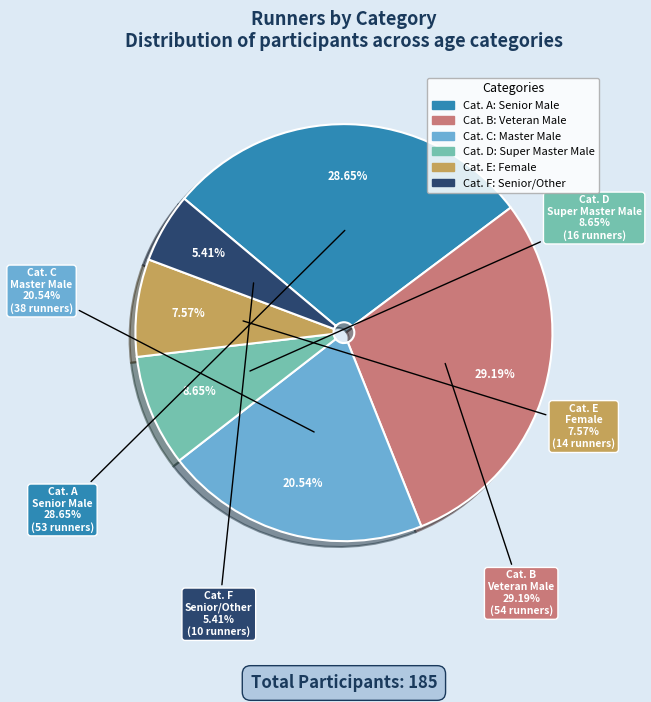

To the nearest percent, what is the difference between the largest and smallest slice percentages?

24%